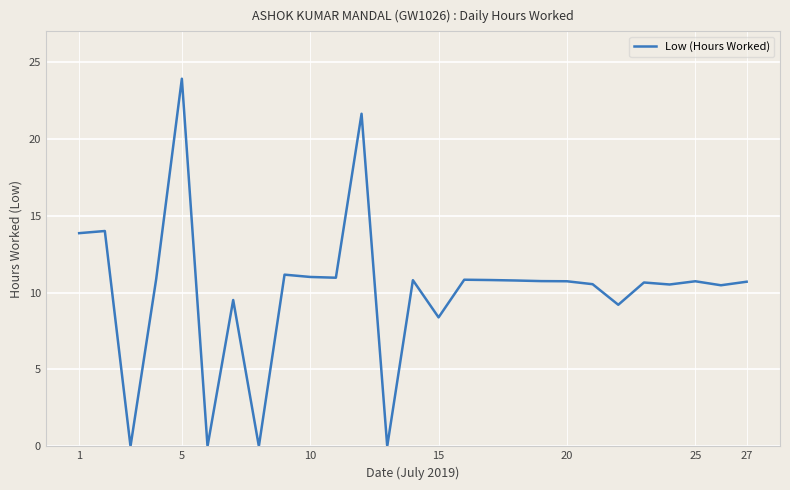

What is the difference between the maximum and minimum values?

23.9